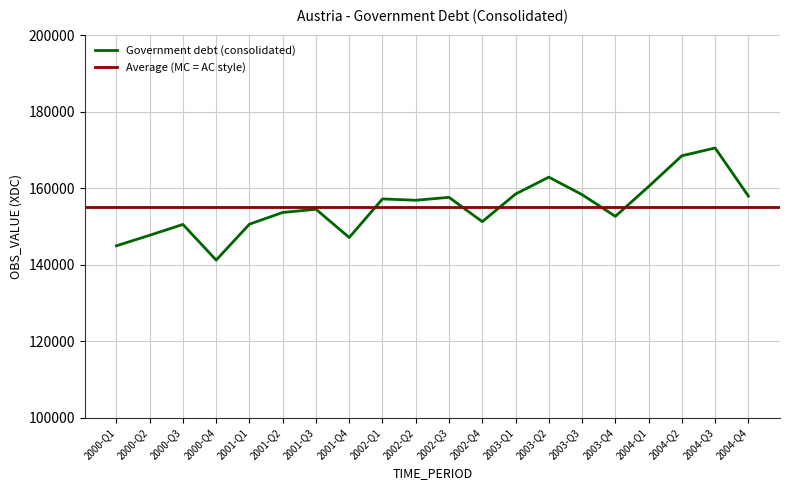

Where is the first local minimum?

2000-Q4